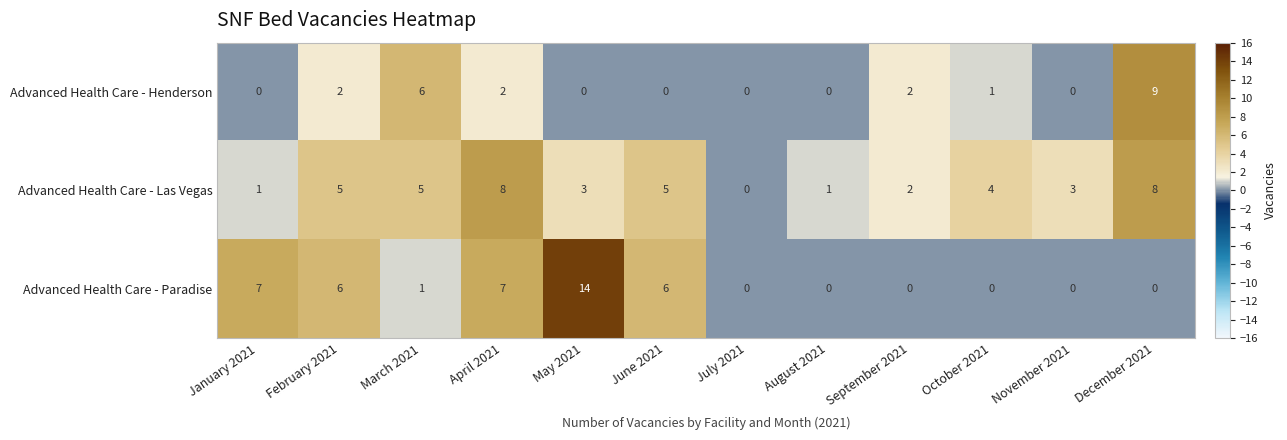

Which series has the largest range (max minus min)?

Advanced Health Care - Paradise